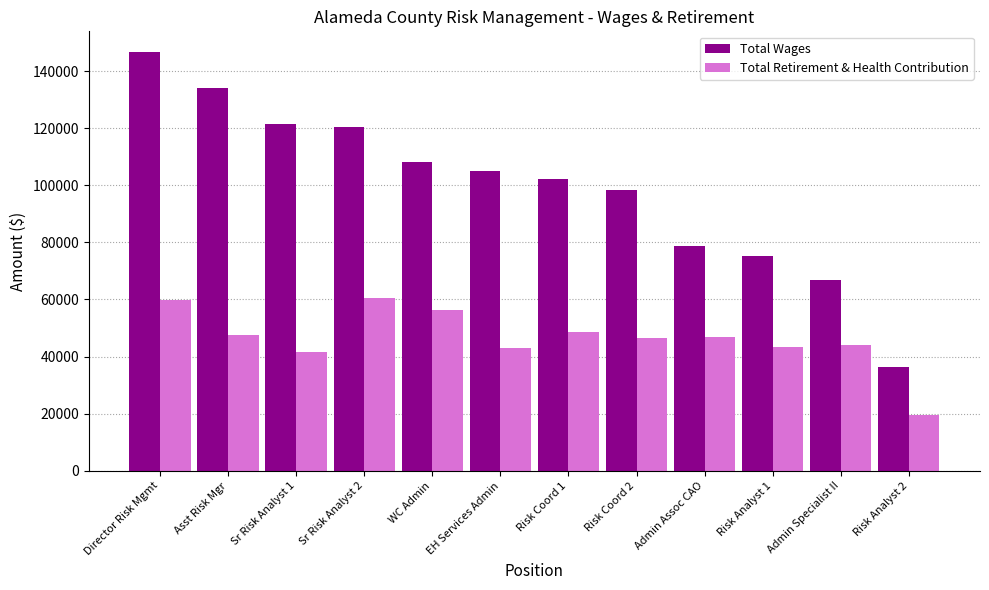

What is the sum of all Total Retirement & Health Contribution values?

557435